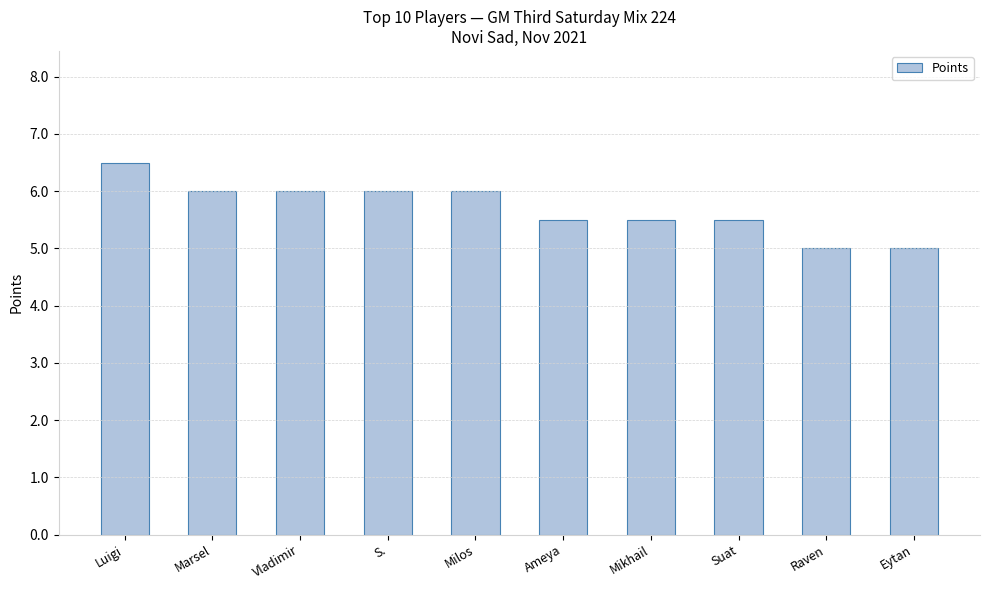

The value at Raven is 7.3. True or false?

False